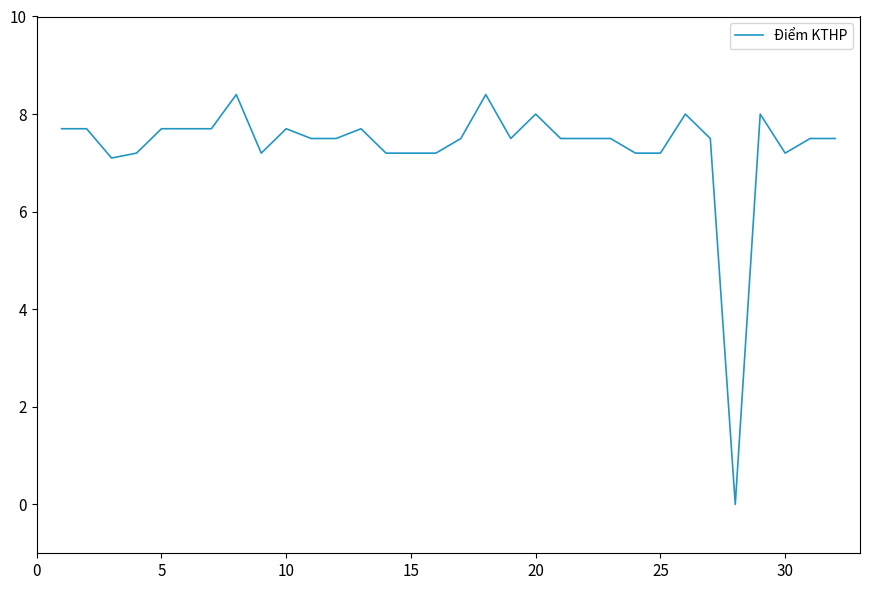

What is the maximum value shown in the chart?

8.4